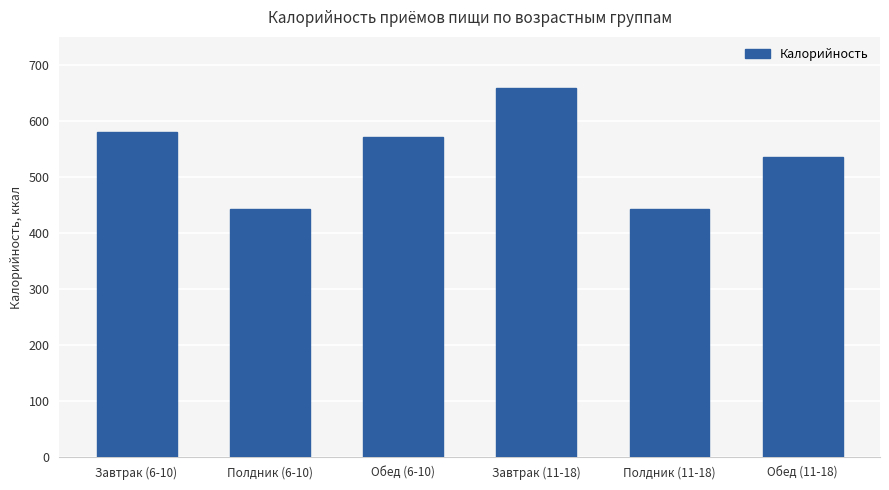

Reading left to right, extract all data points from this chart.

579.8	443.1	570.6	658.7	443.1	535.3